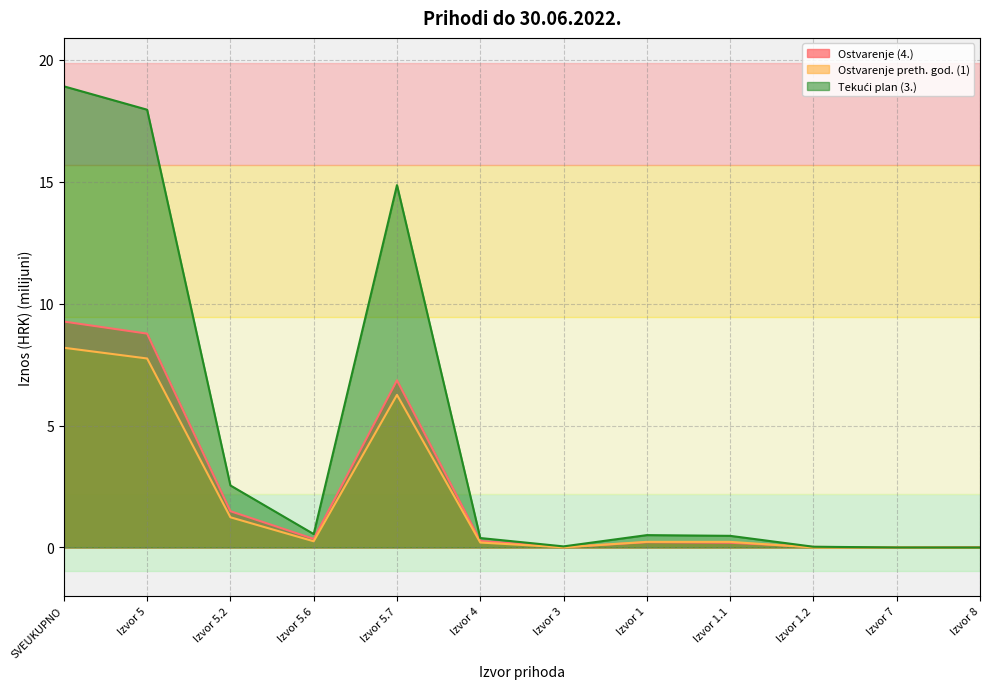

The value of Tekući plan (3.) at Izvor 5.2 is 4.1. True or false?

False